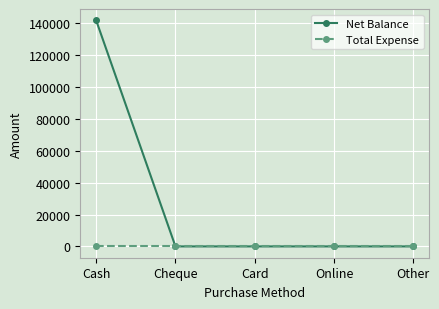

List the series in order of their peak value, lowest first.

Total Expense, Net Balance